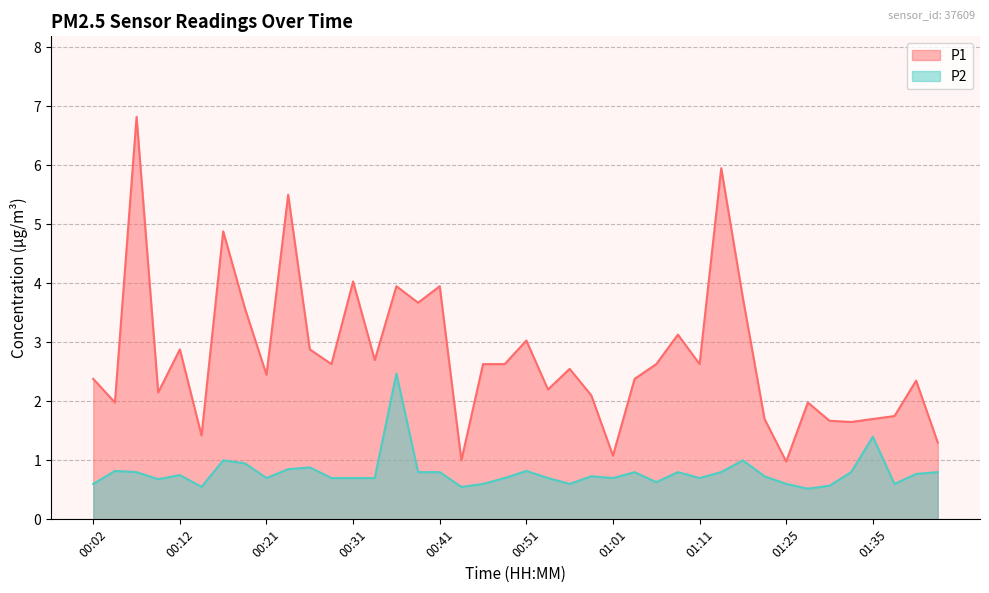

Reading left to right, extract all data points from this chart.

P1: 2.4	2.0	6.8	2.1	2.9	1.4	4.9	3.6	2.5	5.5	2.9	2.6	4.0	2.7	4.0	3.7	4.0	1.0	2.6	2.6	3.0	2.2	2.5	2.1	1.1	2.4	2.6	3.1	2.6	6.0	3.8	1.7	1.0	2.0	1.7	1.6	1.7	1.8	2.4	1.3
P2: 0.6	0.8	0.8	0.7	0.8	0.6	1.0	0.9	0.7	0.8	0.9	0.7	0.7	0.7	2.5	0.8	0.8	0.6	0.6	0.7	0.8	0.7	0.6	0.7	0.7	0.8	0.6	0.8	0.7	0.8	1.0	0.7	0.6	0.5	0.6	0.8	1.4	0.6	0.8	0.8